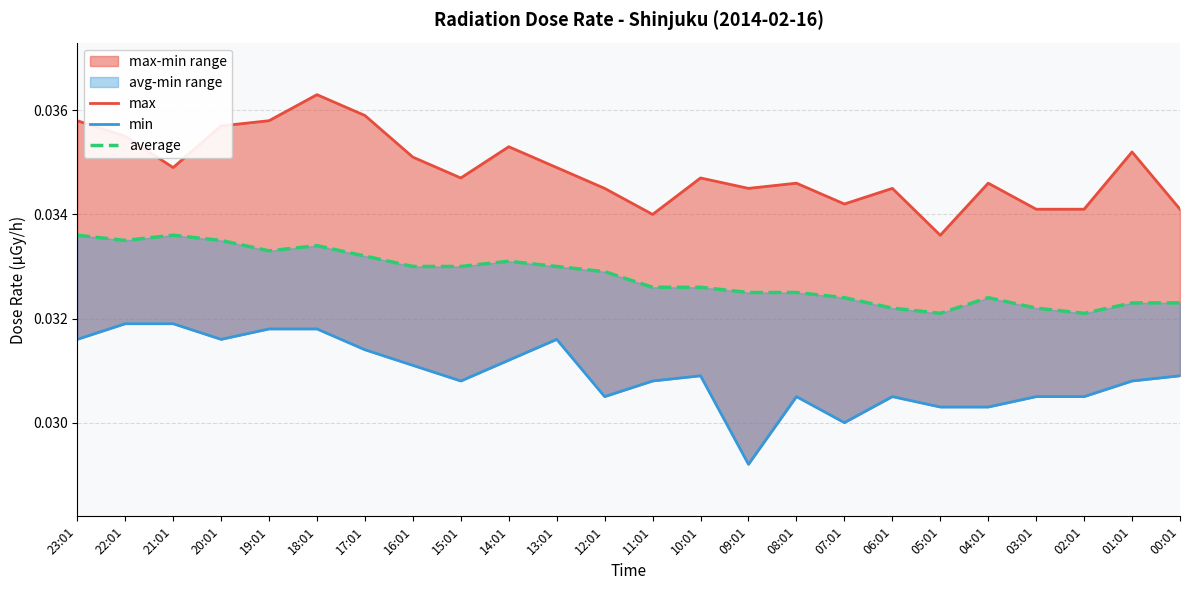

Is the value of max at 08:01 greater than the value of min at 12:01?

Yes